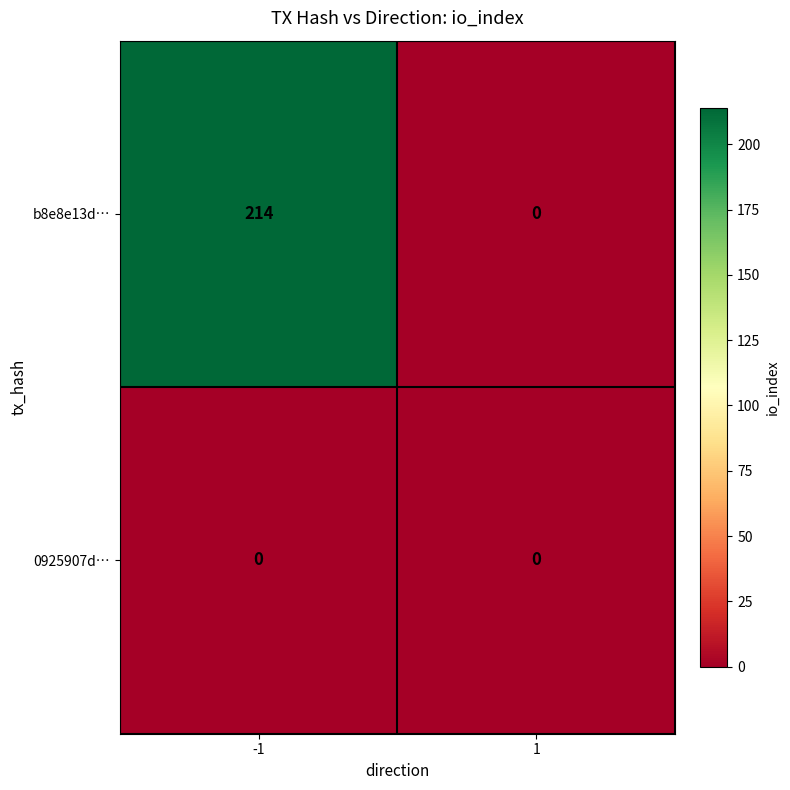

How many categories are shown in the chart?

2